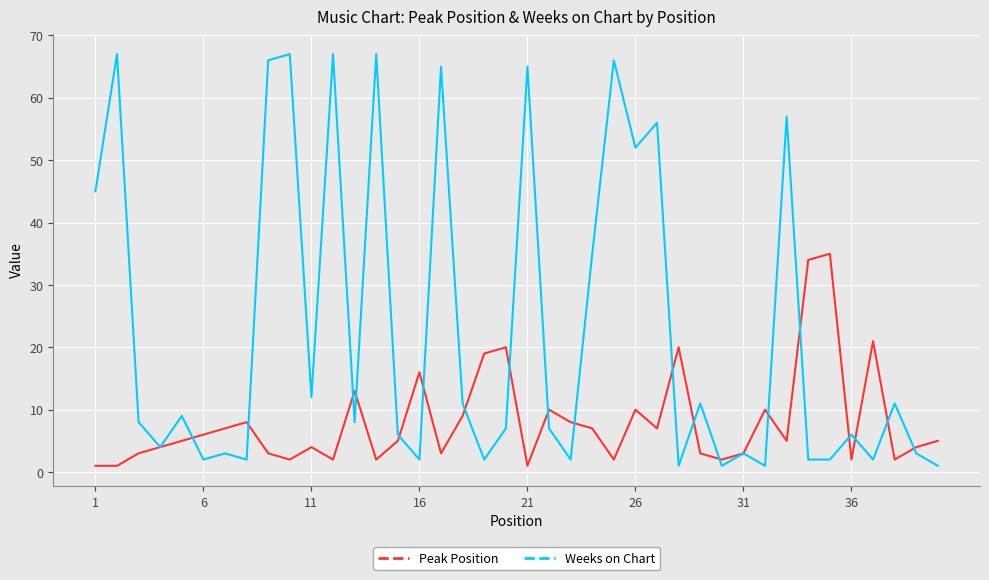

Count the number of data series in this chart.

2